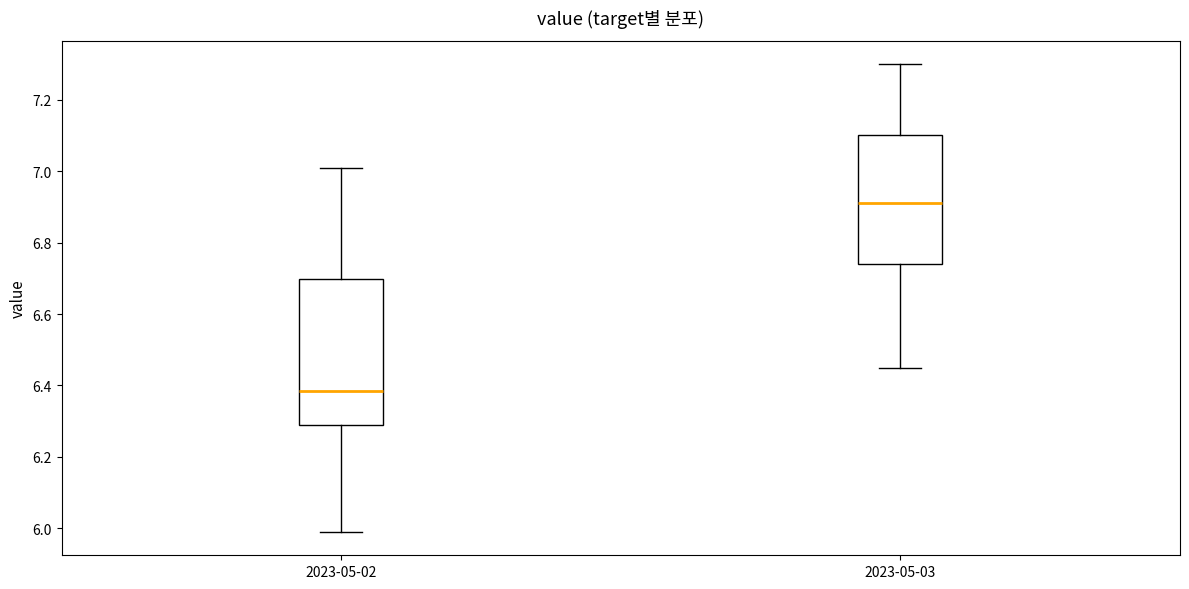

Where does the upper whisker of the box for 2023-05-02 end on the y-axis? The values are not printed on the chart, so give them approximately, as read against the axis.

7.02